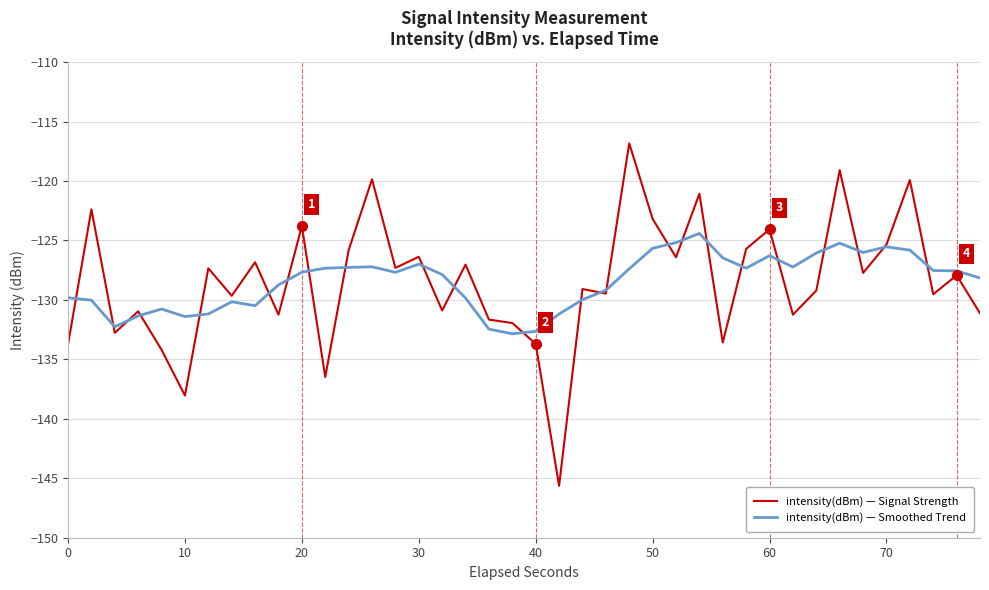

Rank the series by their maximum value, from highest to lowest.

intensity(dBm) — Signal Strength, intensity(dBm) — Smoothed Trend